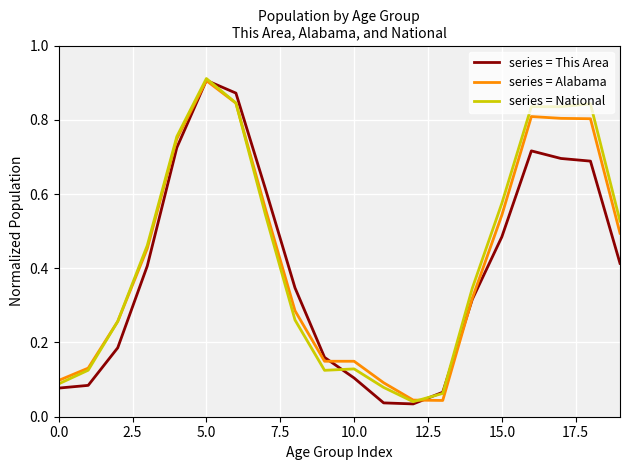

Which series has the largest range (max minus min)?

series = This Area